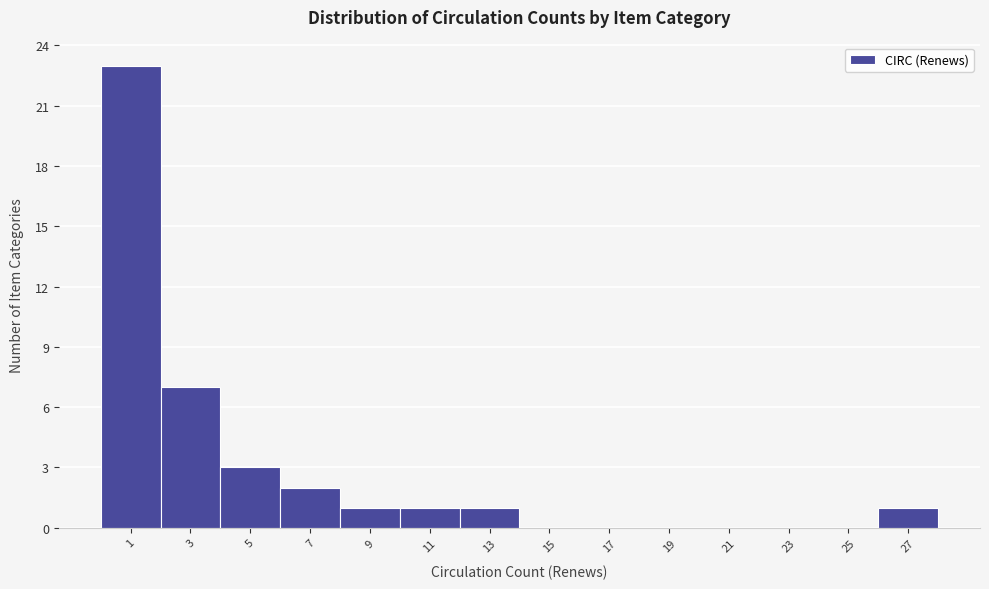

Reading left to right, transcribe all the data shown in this chart.

1=23	3=7	5=3	7=2	9=1	11=1	13=1	15=0	17=0	19=0	21=0	23=0	25=0	27=1